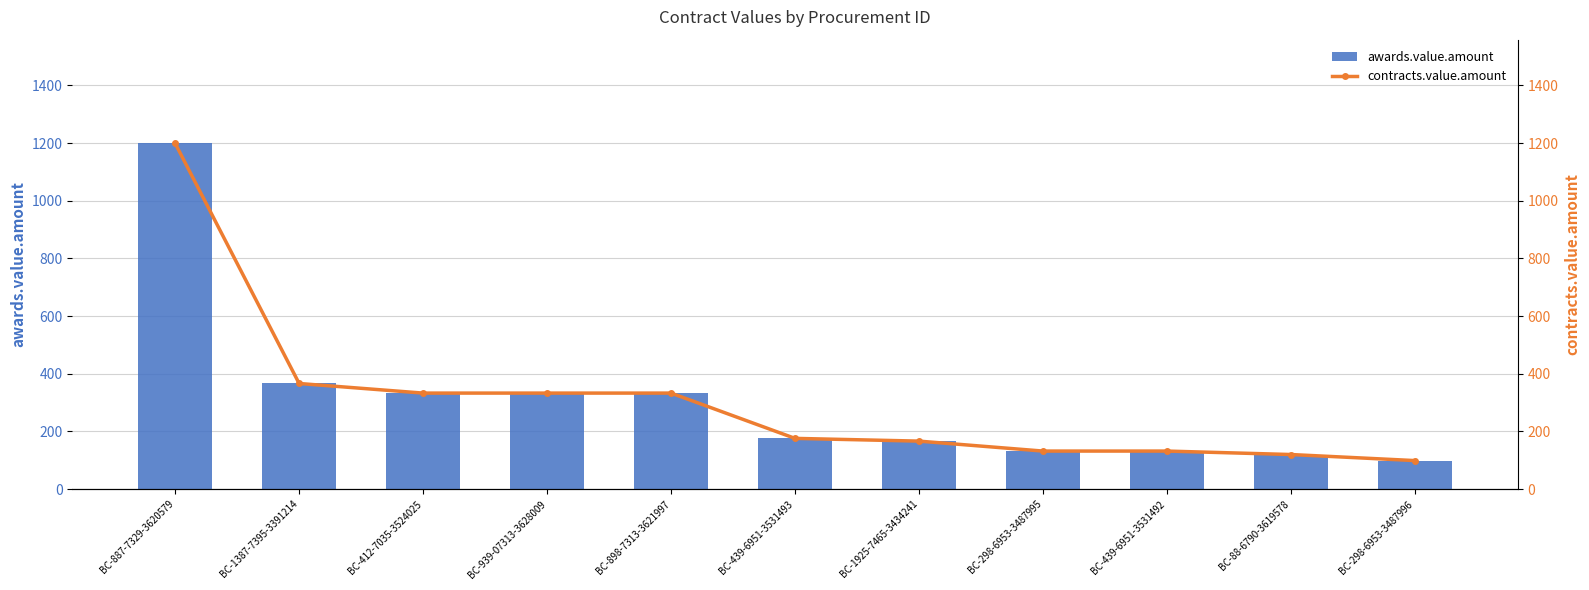

The value of contracts.value.amount at BC-1387-7395-3391214 is 138.0. True or false?

False